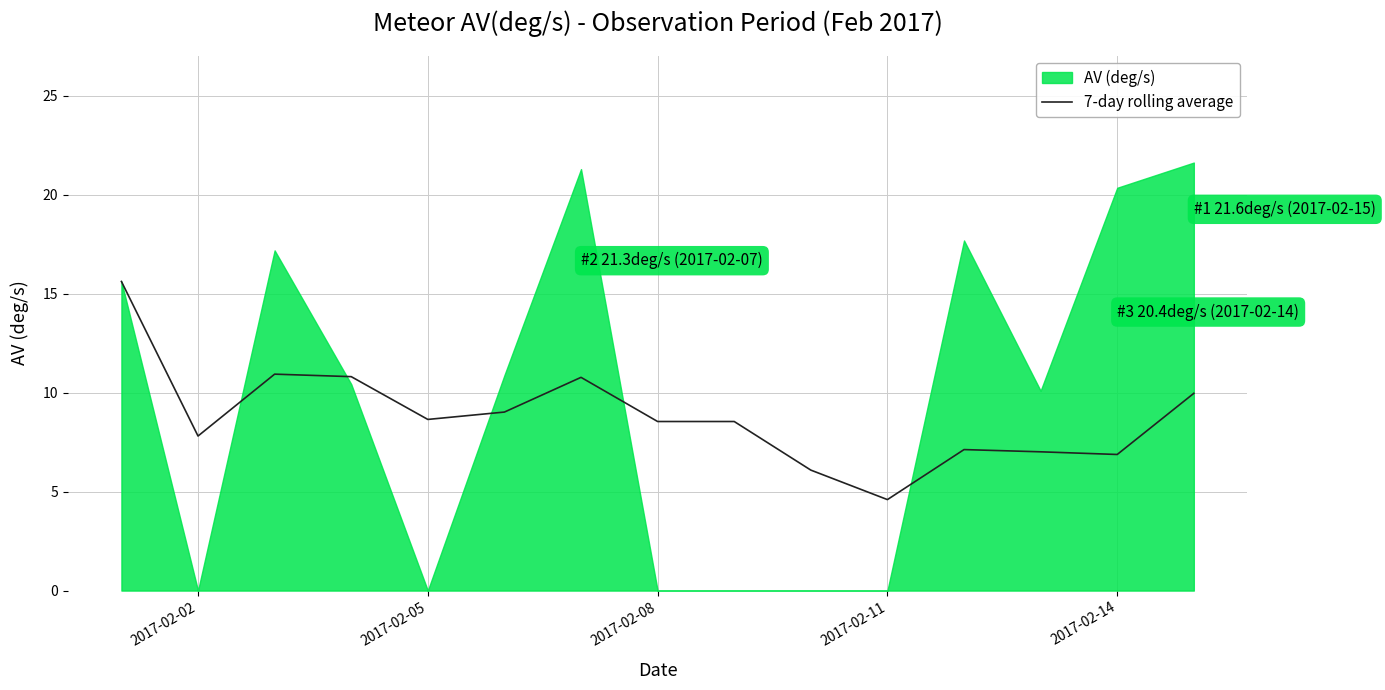

What is the lowest value of the 7-day rolling average series?

4.6